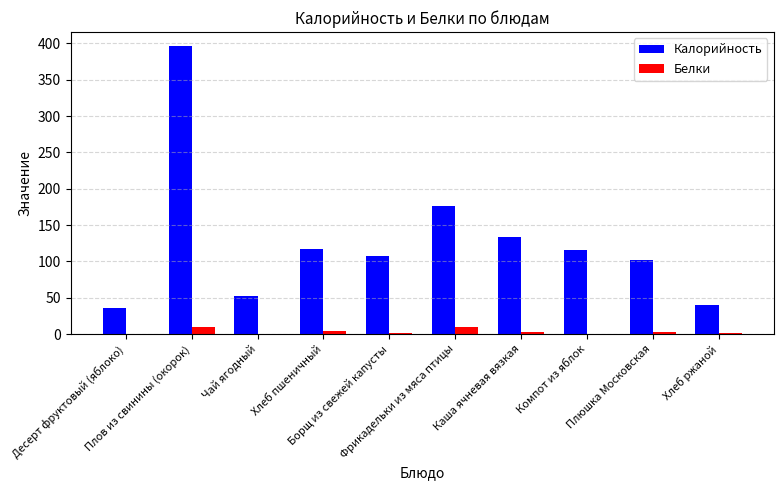

What is the average value of the Калорийность series?

127.5